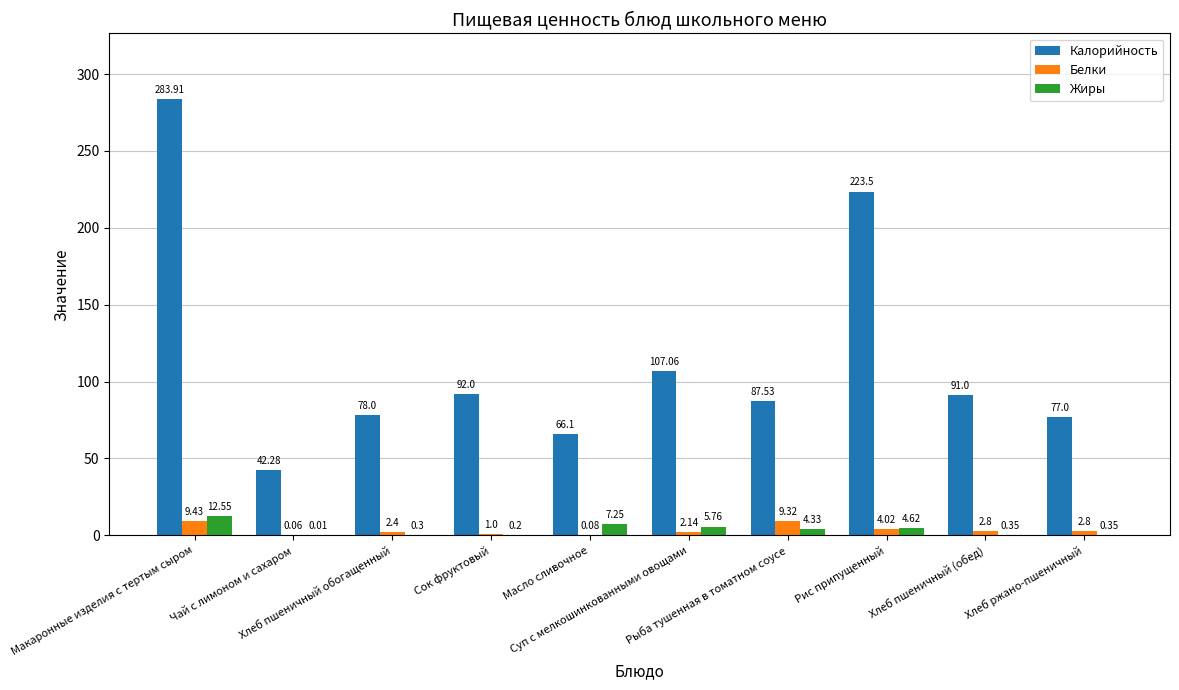

What is the sum of all Калорийность values?

1148.4